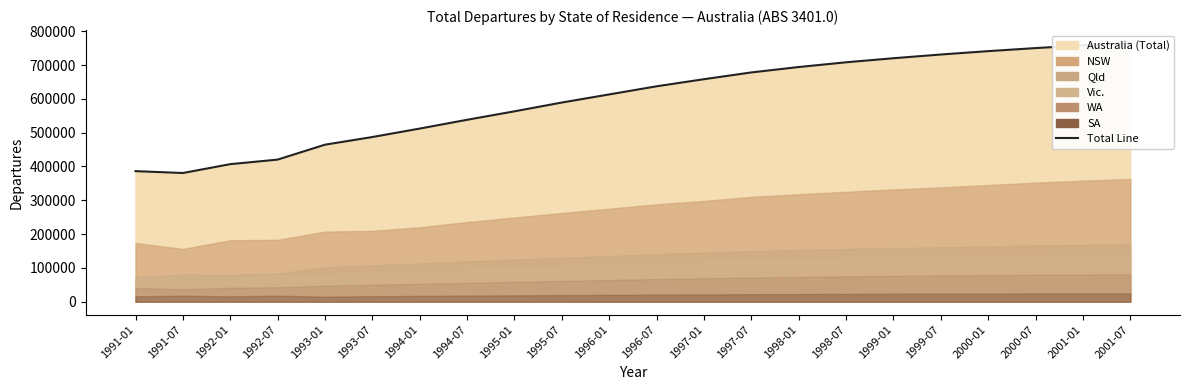

What is the highest value of the WA series?

81200